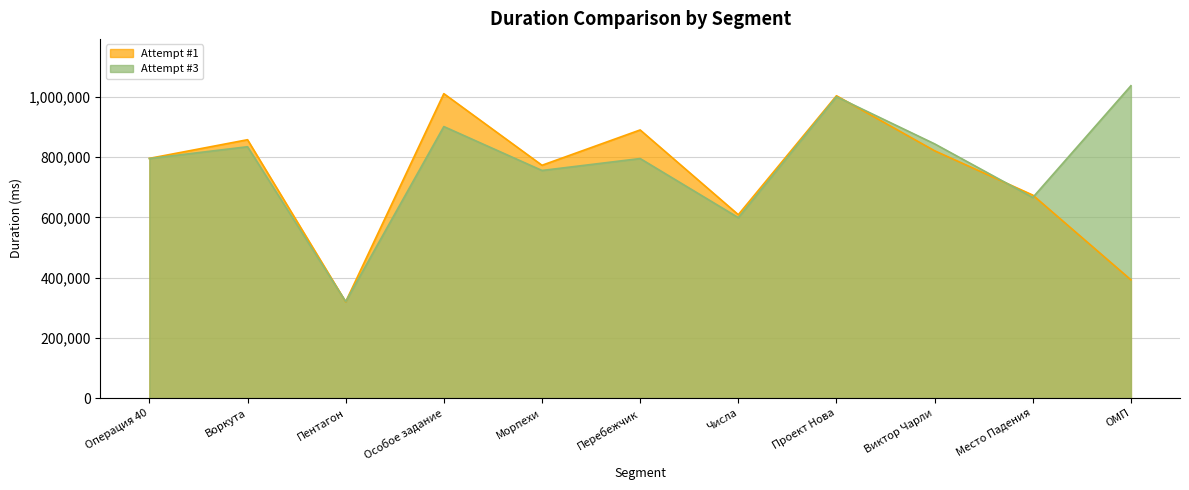

What is the label of the 2nd point from the left?

Воркута